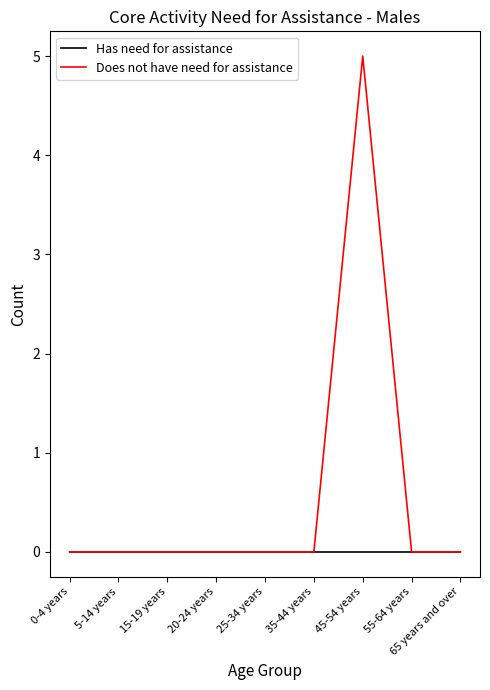

Which series has the largest total across all categories?

Does not have need for assistance